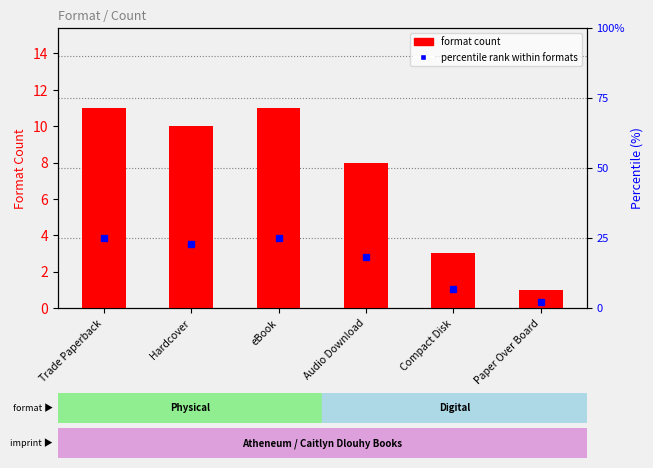

At which label does format count reach its peak?

Trade Paperback